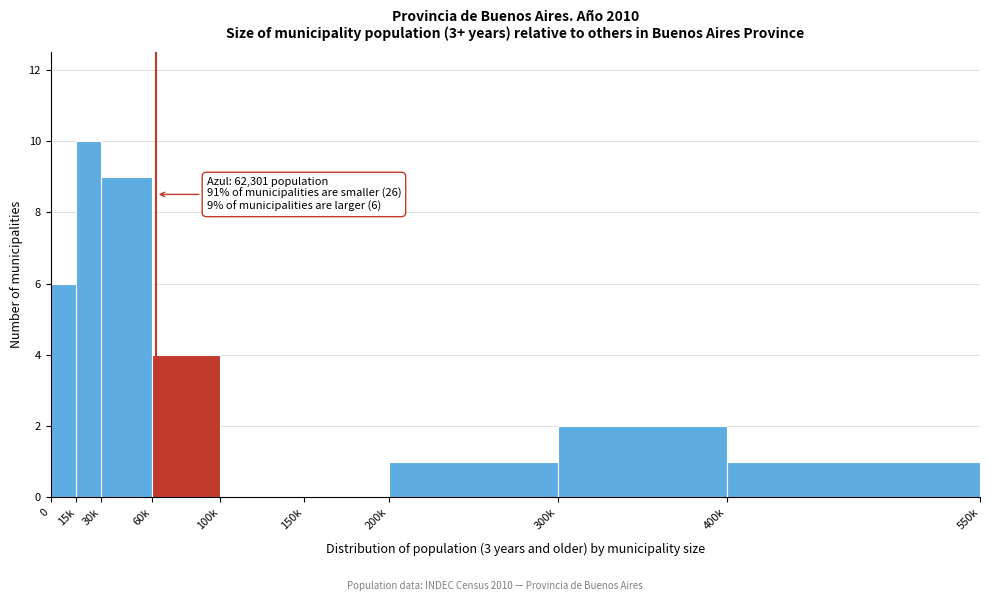

Reading left to right, what are all the values shown in this chart?

0=6	15k=10	30k=9	60k=4	100k=0	150k=0	200k=1	300k=2	400k=1